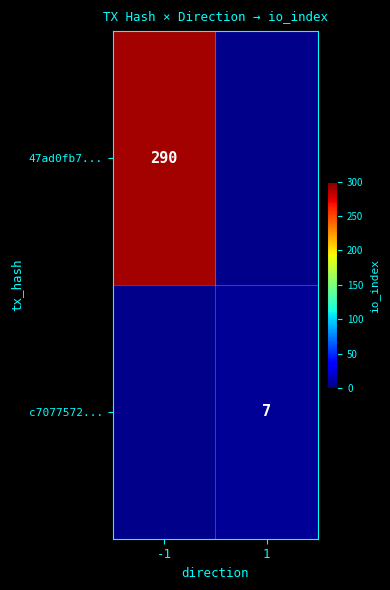

True or false: c7077572... has a value of 7 at 1.

True